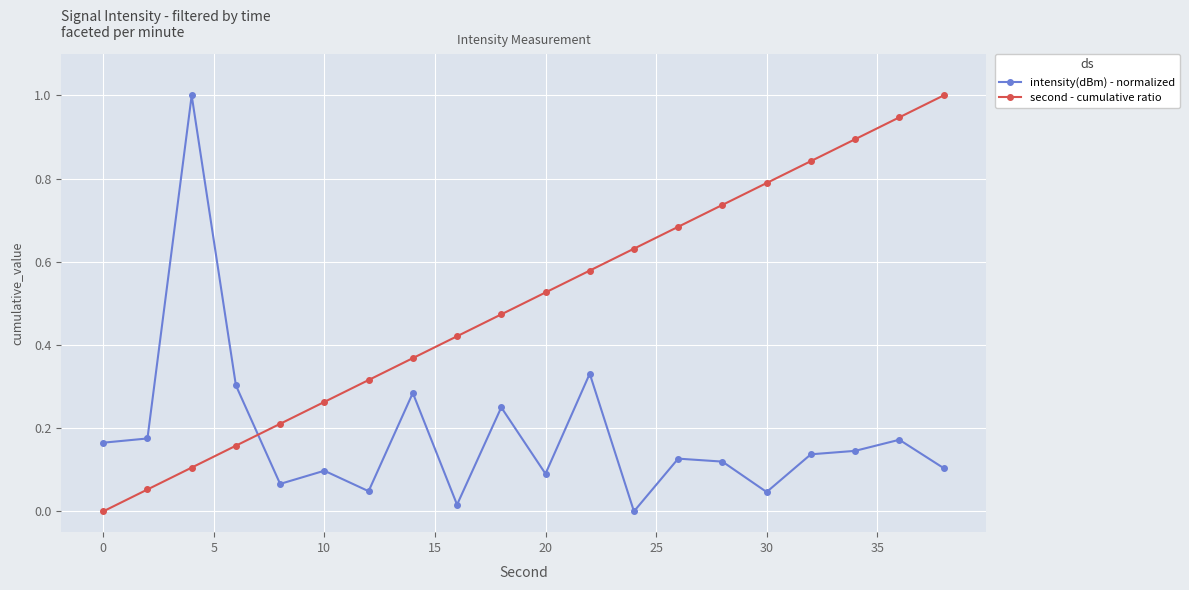

What is the difference between the maximum and minimum values in the second - cumulative ratio series?

1.0